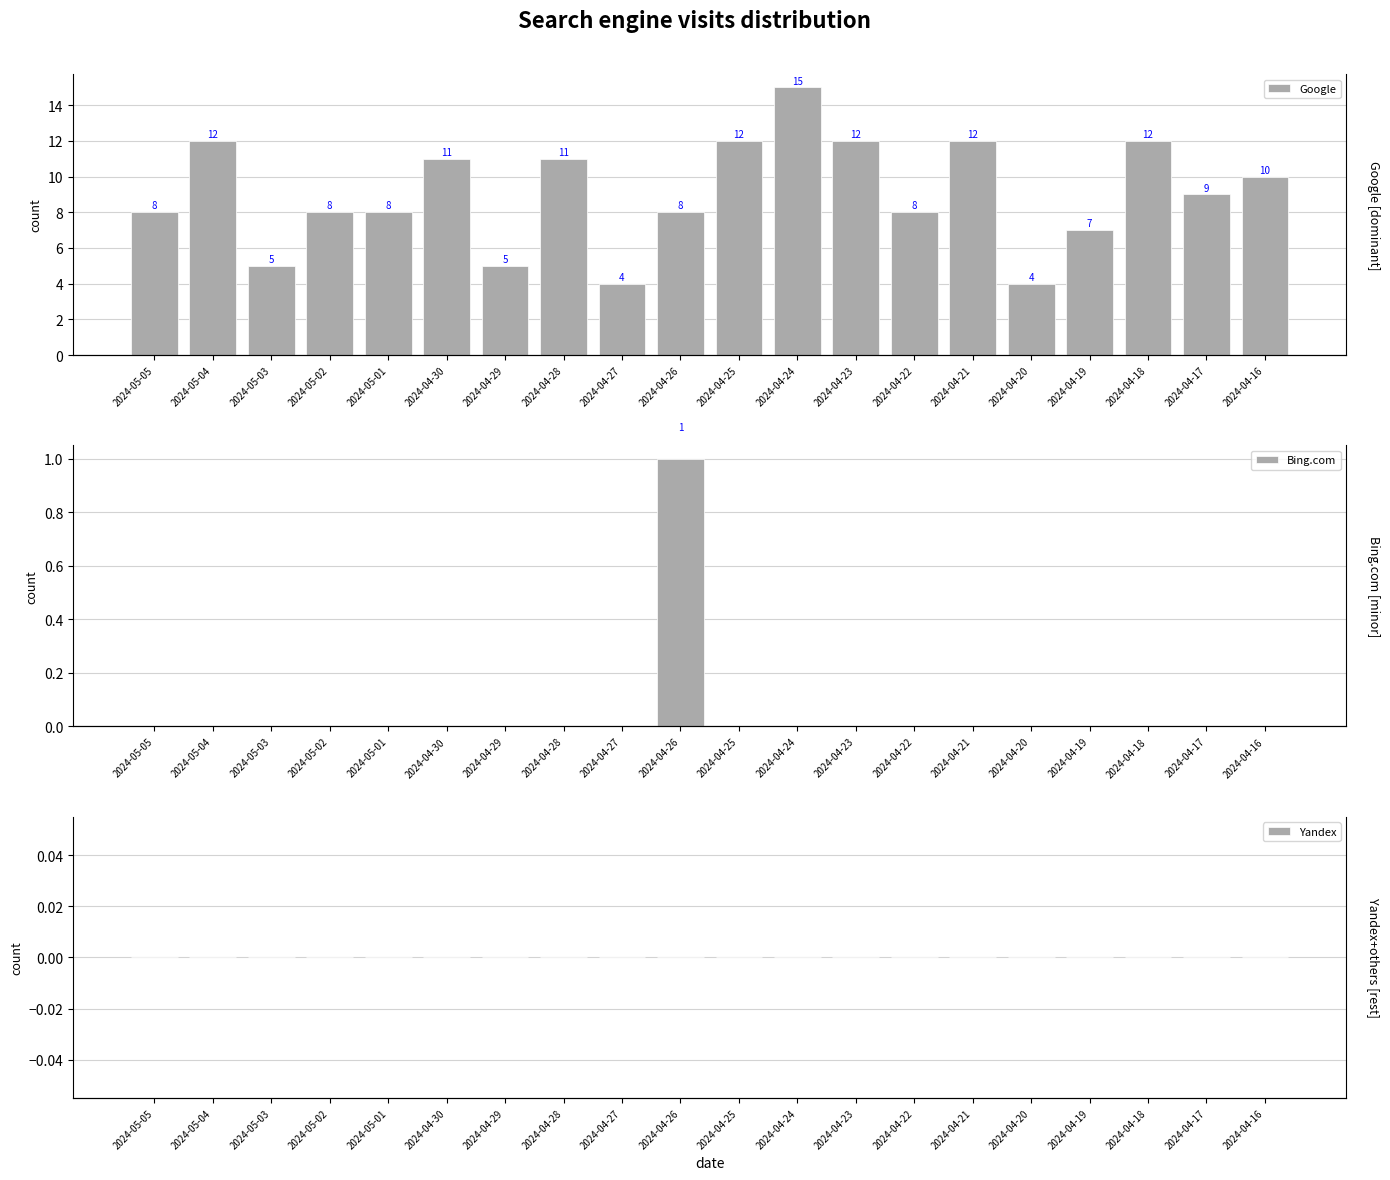

Are the bars horizontal?

No